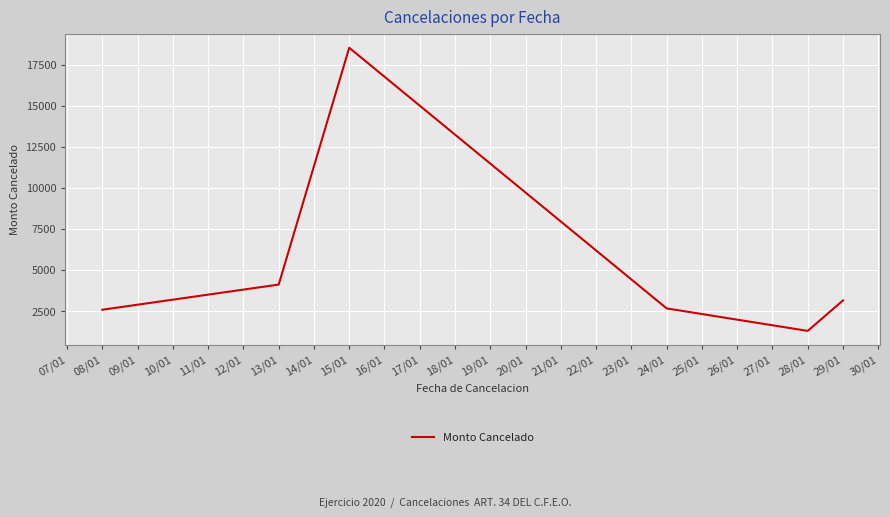

Approximately how many times larger is the value at 15/01 compared to 29/01?

5.9